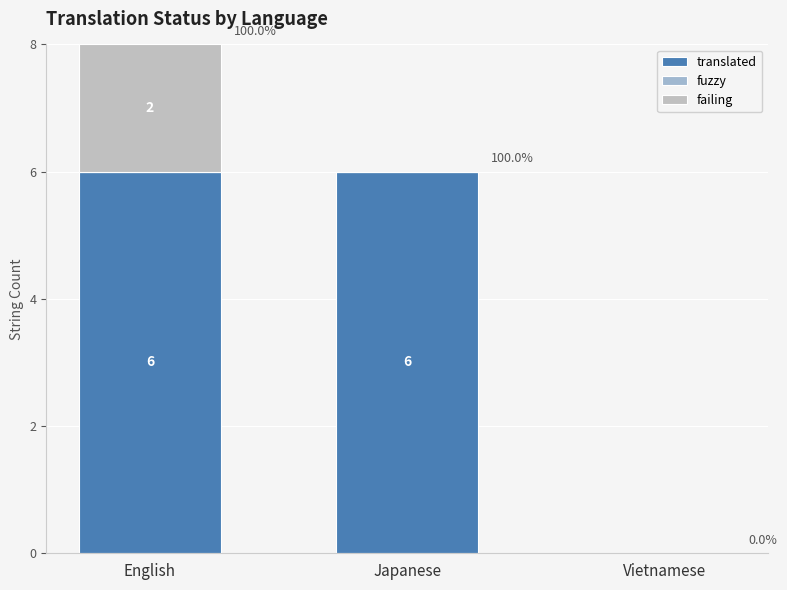

How many data points does each series have?

3